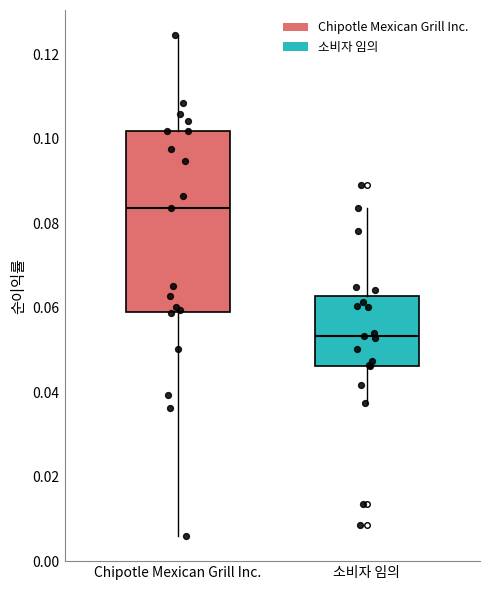

Reading left to right, read every box against the y-axis: the position of its median line, the range the box covers, and the ends of its whiskers. The values are not printed on the chart, so give them approximately, as read against the axis.

Chipotle Mexican Grill Inc.: median 0.084, box 0.060 to 0.102, whiskers 0.006 to 0.124
소비자 임의: median 0.054, box 0.046 to 0.062, whiskers 0.038 to 0.084